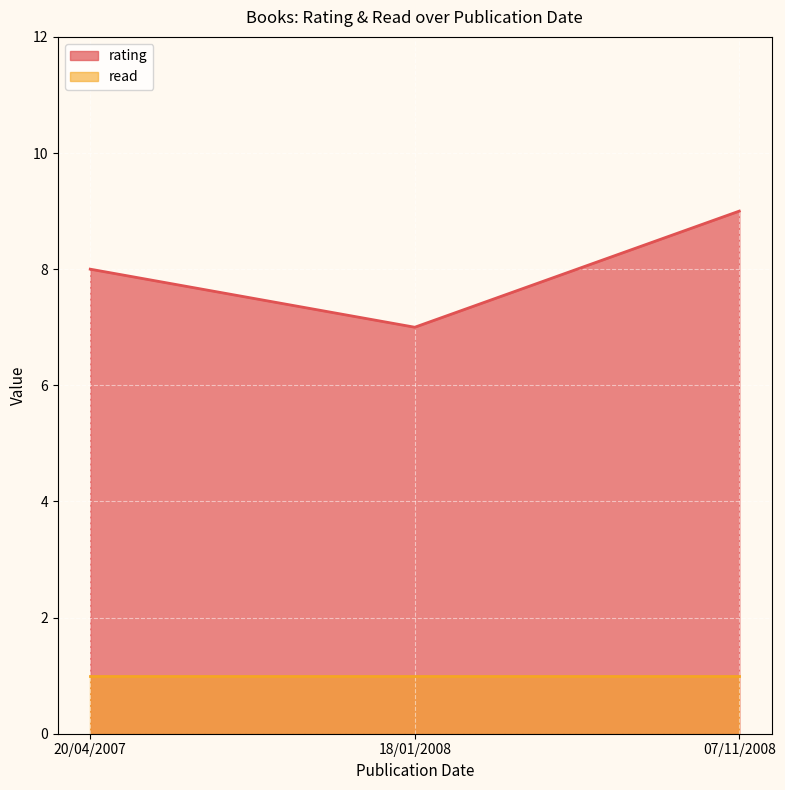

What position from the right is 20/04/2007?

3